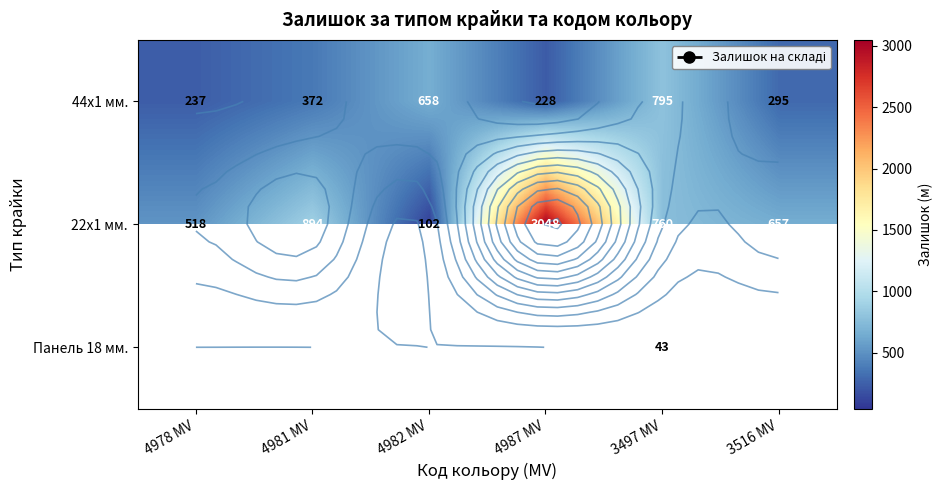

Which has a higher value, 3516 MV or 4987 MV?

3516 MV